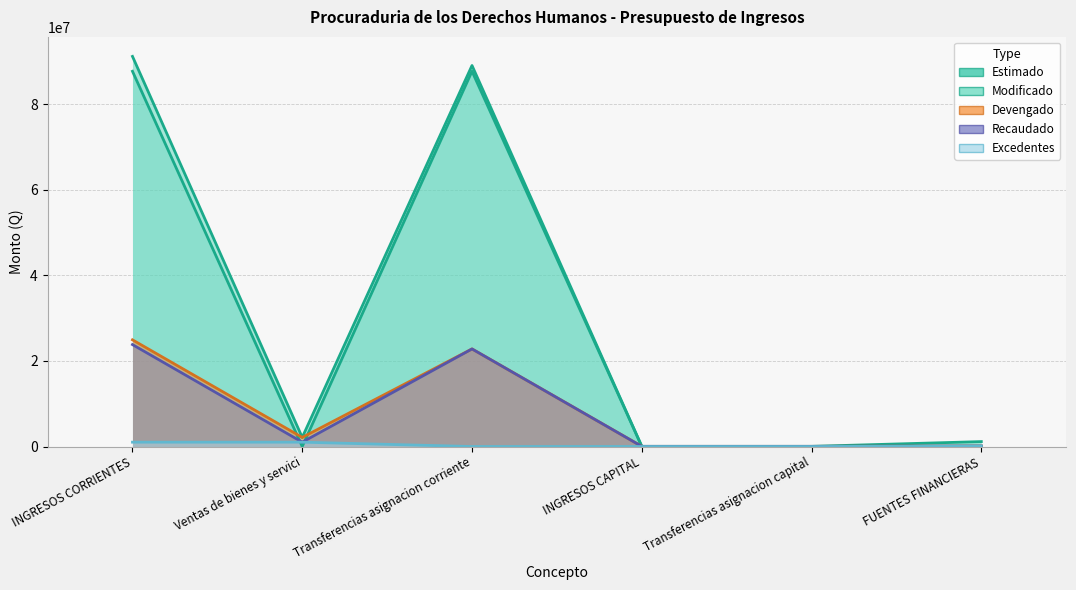

At which label does Estimado first exceed 37466?

INGRESOS CORRIENTES